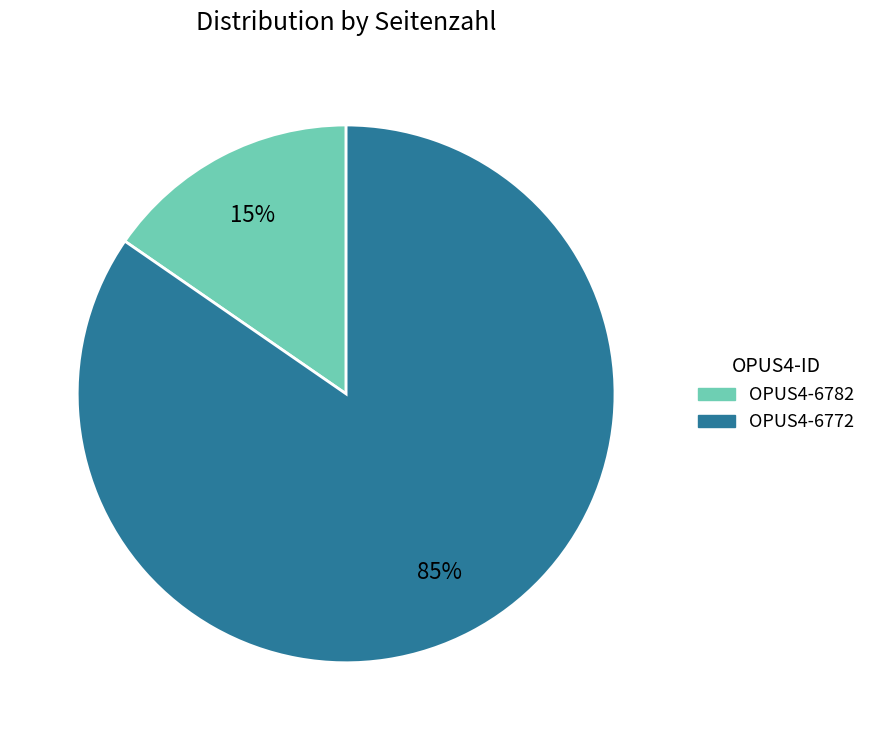

Rank the categories by value from highest to lowest.

OPUS4-6772, OPUS4-6782